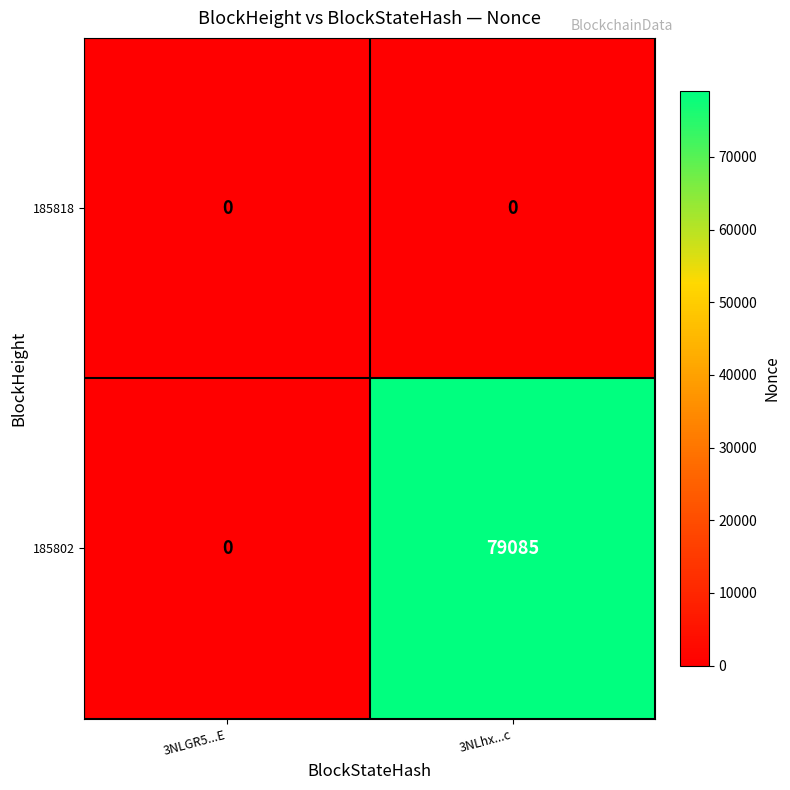

What is the spread (max minus min) of values at 3NLhx...c?

79085